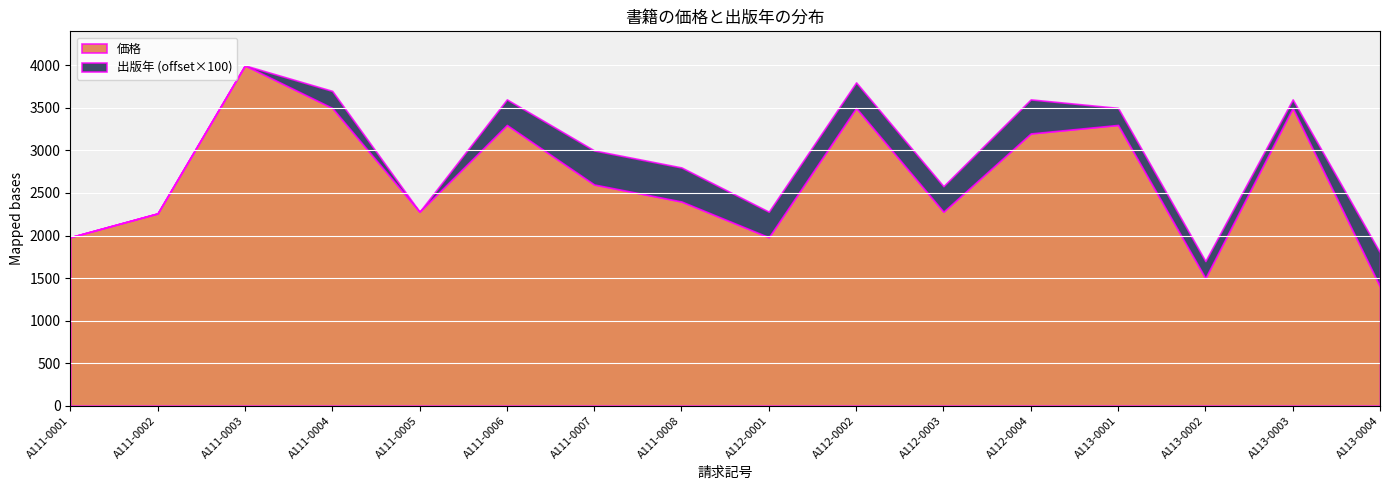

How many interior local valleys does the 価格 series have?

4